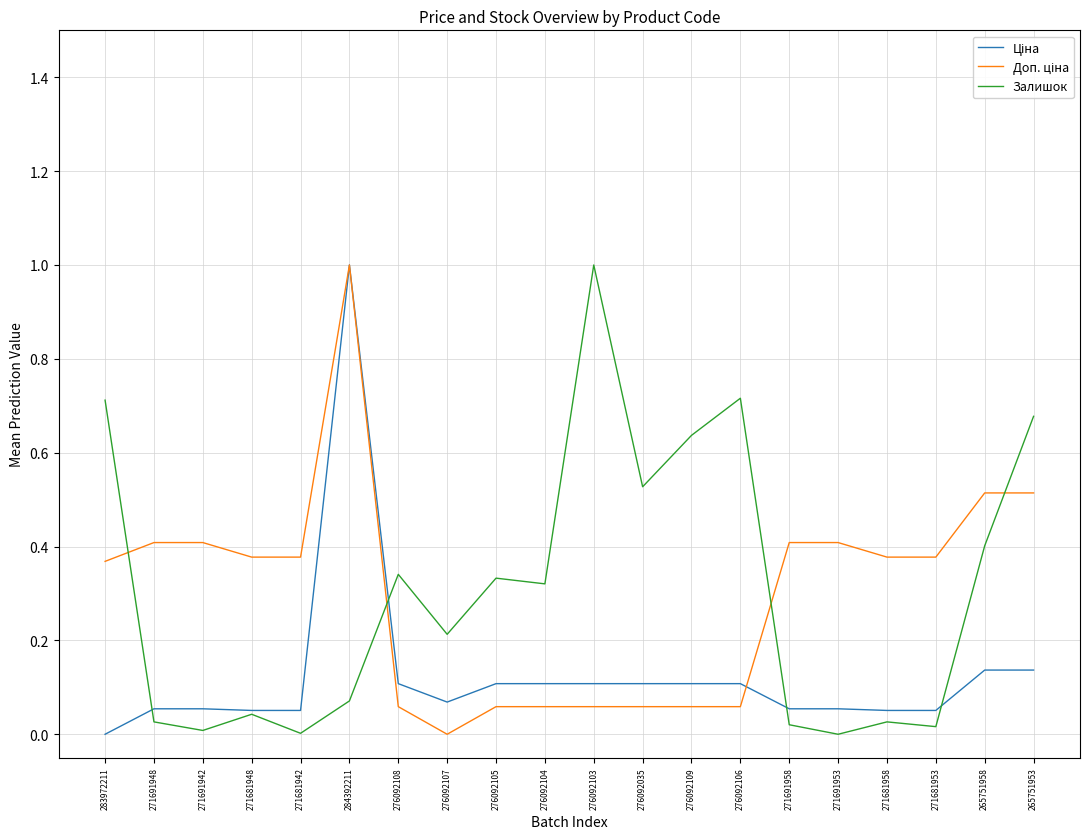

At how many categories does at least one series exceed 0?

20